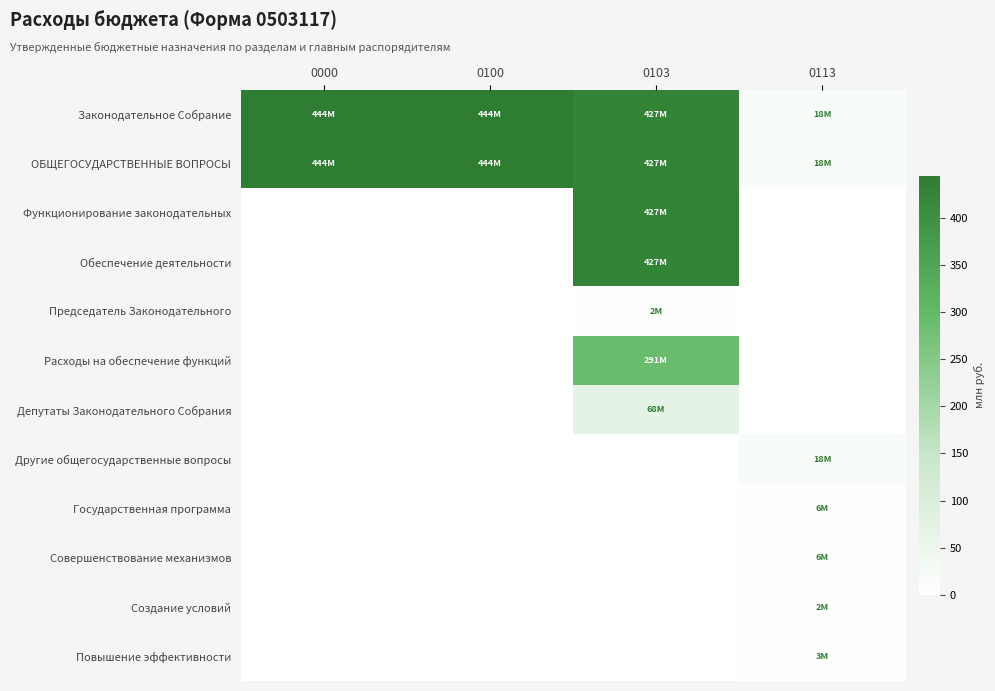

What is the total value across all series at 0000?

888.7